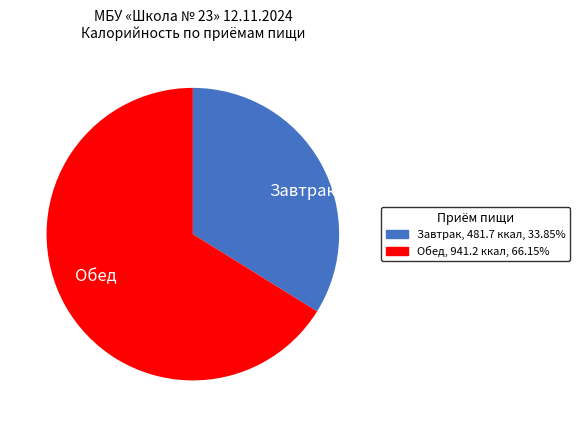

How many segments does this pie chart have?

2